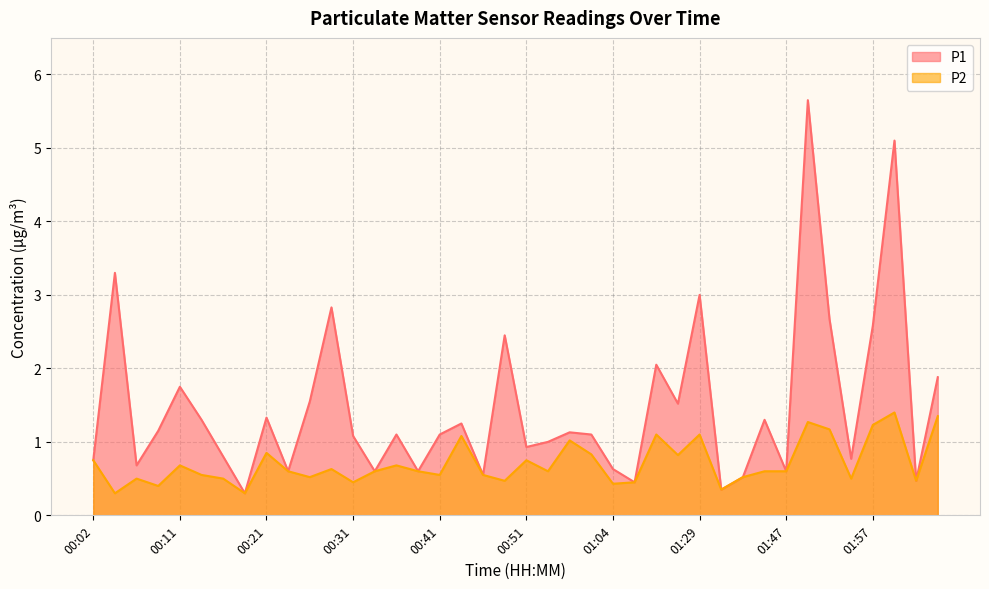

True or false: P1 and P2 cross at least once.

False